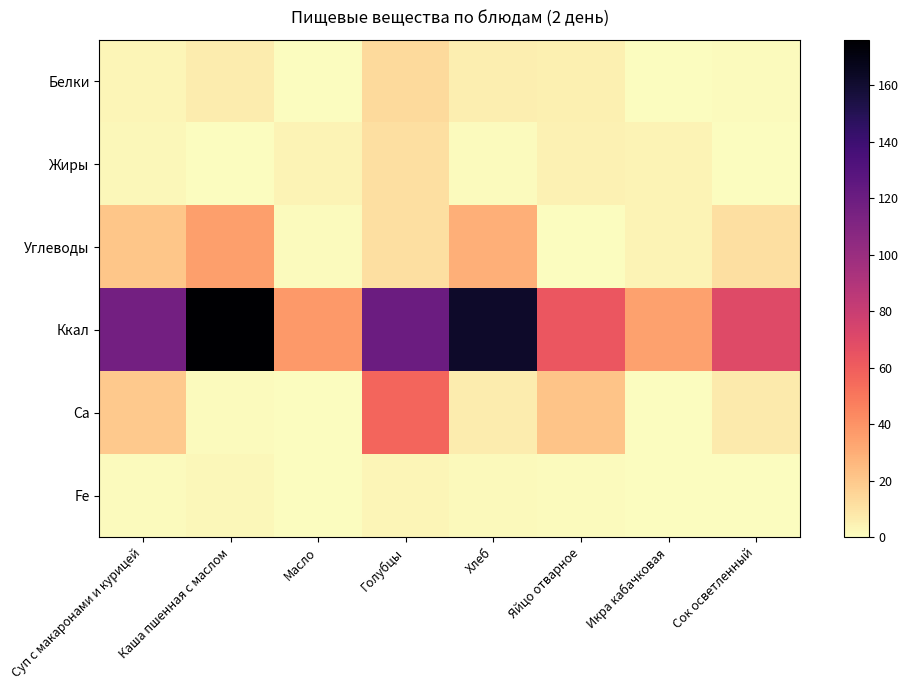

Which category has the highest value across all series?

Каша пшенная с маслом